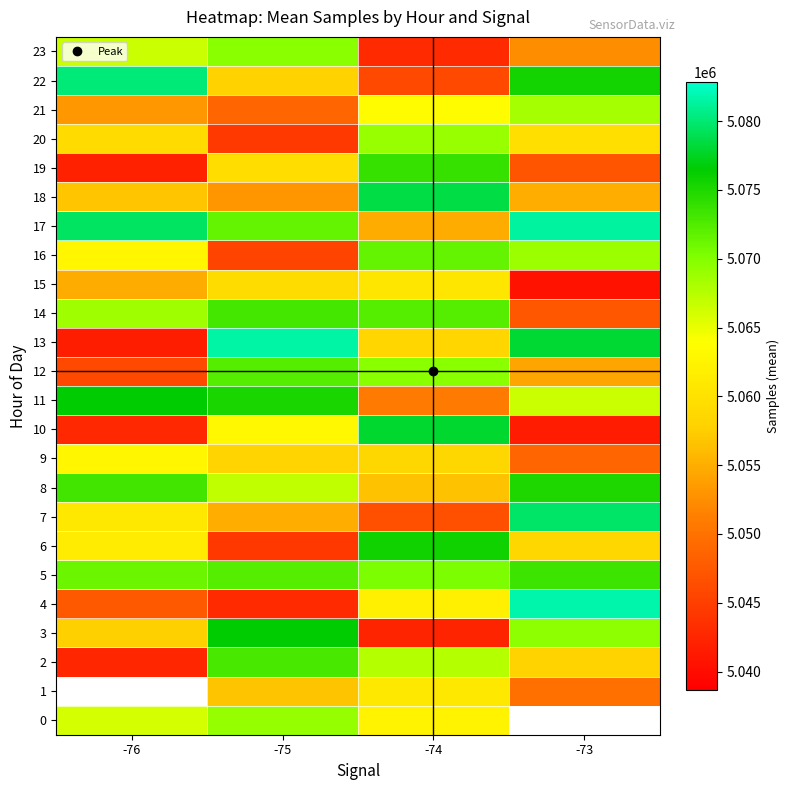

Where does the 16 series first go above 5068850?

-74